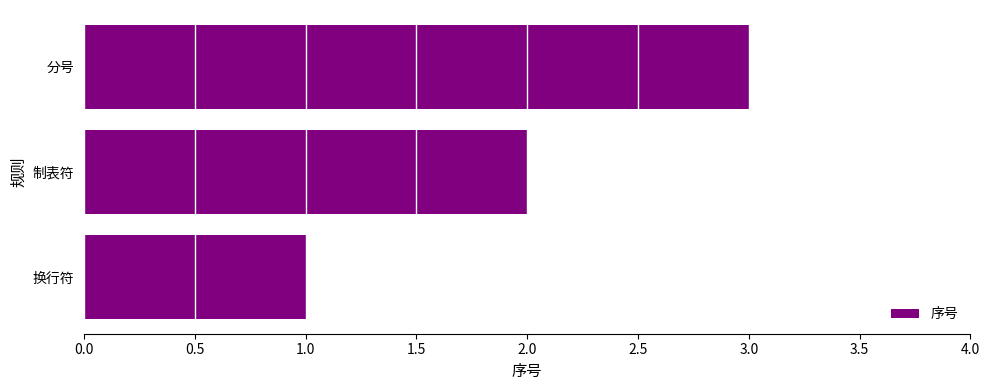

List the labels in order of value, smallest first.

换行符, 制表符, 分号